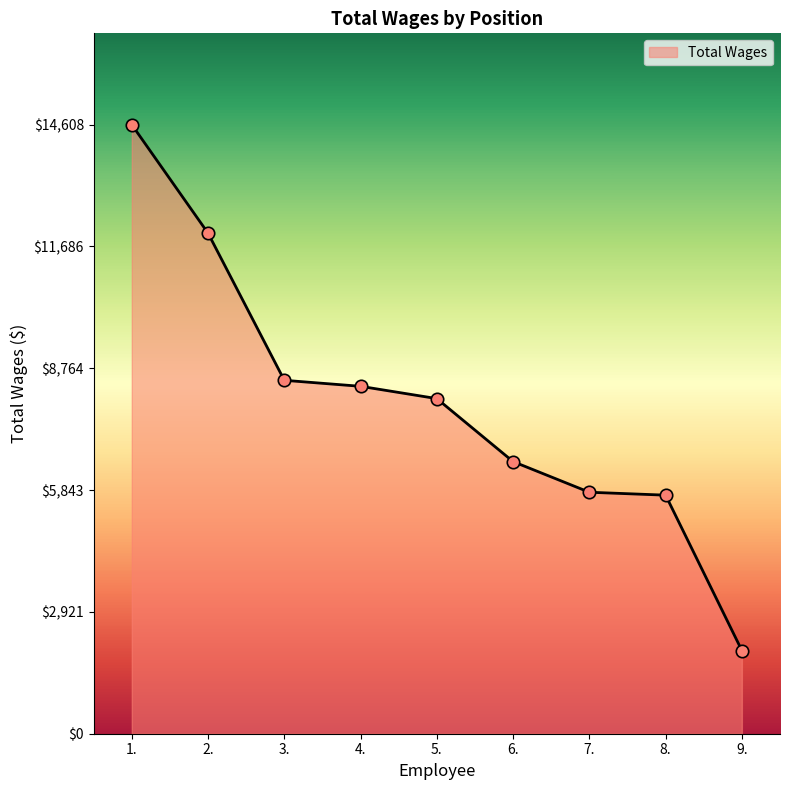

What is the change in value from 4. to 8.?

-2611